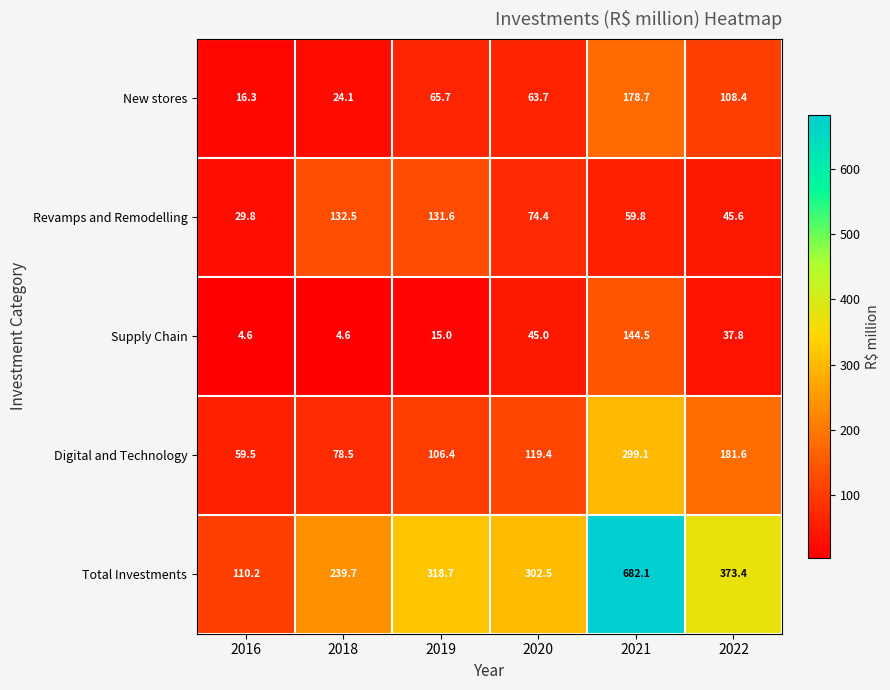

Reading left to right, transcribe all the data shown in this chart.

New stores: 2016=16.3	2018=24.1	2019=65.7	2020=63.7	2021=178.7	2022=108.4
Revamps and Remodelling: 2016=29.8	2018=132.5	2019=131.6	2020=74.4	2021=59.8	2022=45.6
Supply Chain: 2016=4.6	2018=4.6	2019=15.0	2020=45.0	2021=144.5	2022=37.8
Digital and Technology: 2016=59.5	2018=78.5	2019=106.4	2020=119.4	2021=299.1	2022=181.6
Total Investments: 2016=110.2	2018=239.7	2019=318.7	2020=302.5	2021=682.1	2022=373.4